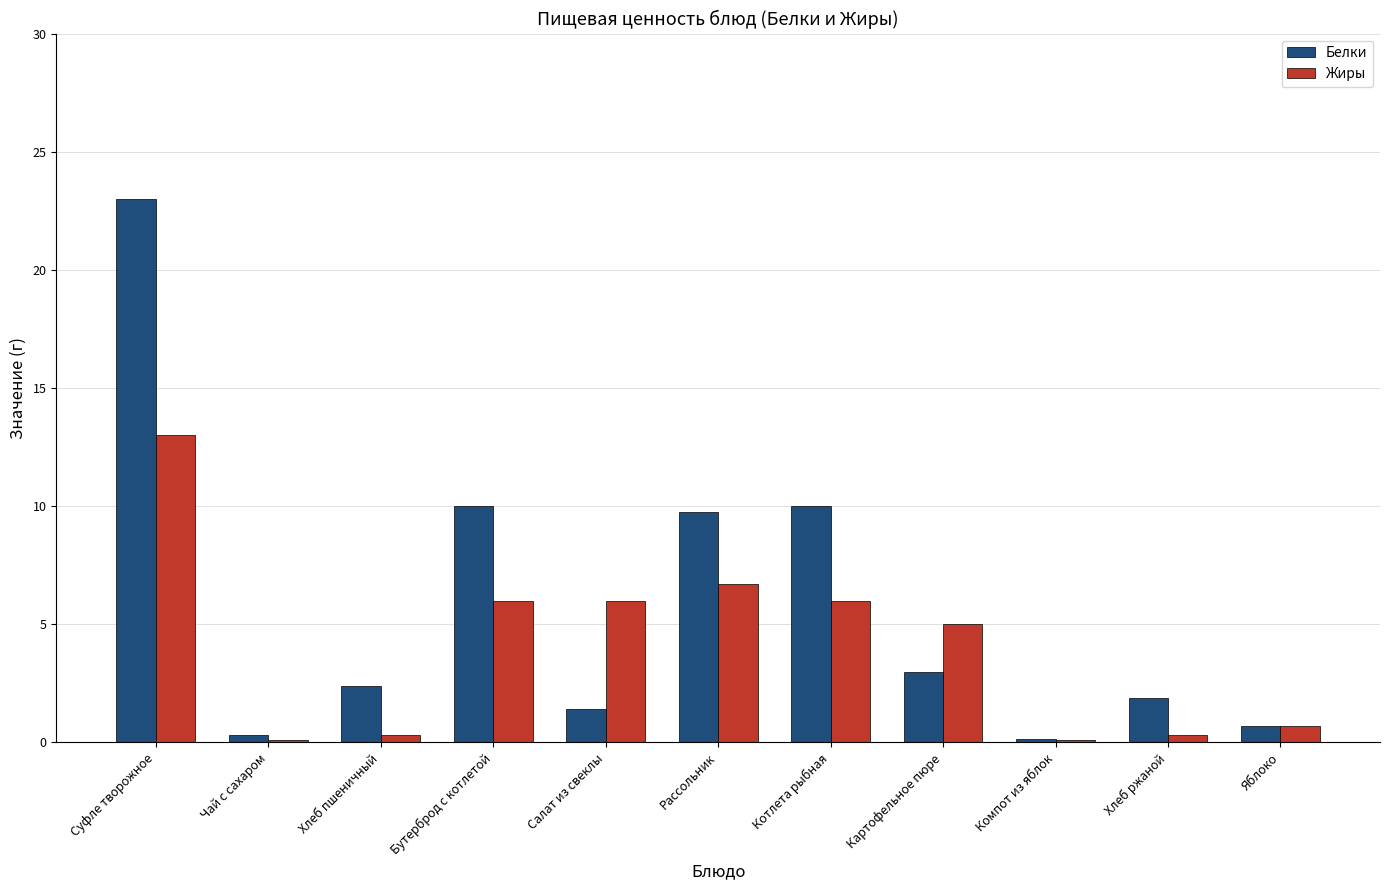

What is the label of the 5th bar from the right?

Котлета рыбная